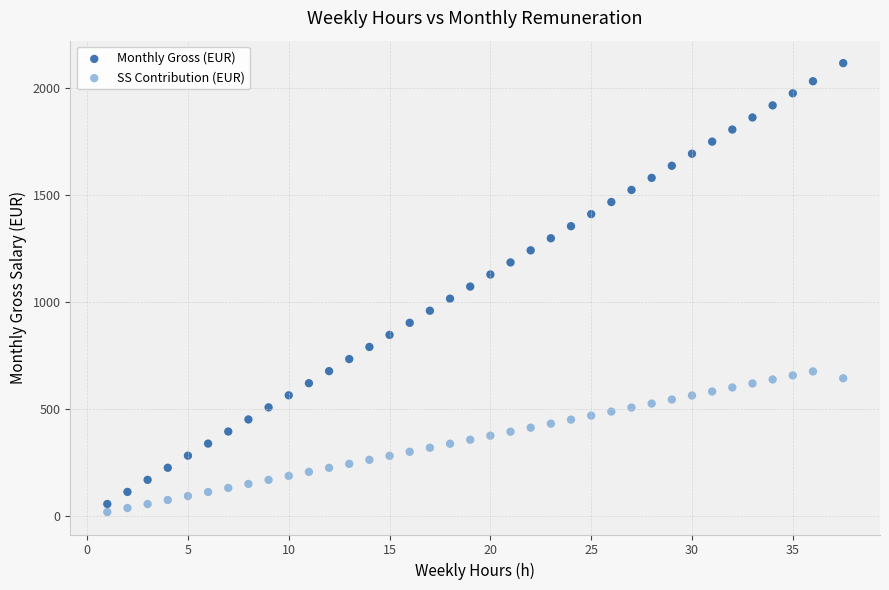

Which series contains the highest Y value?

Monthly Gross (EUR)